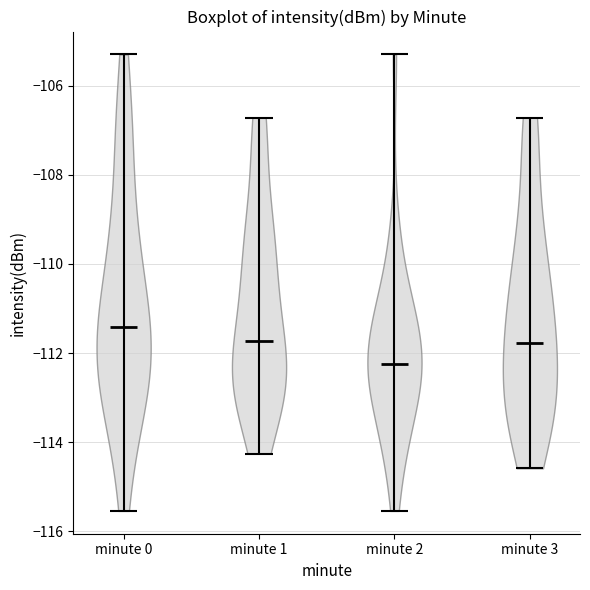

Reading left to right, read every violin against the y-axis: where its median line is, and the lowest and highest points it reaches. The values are not printed on the chart, so give them approximately, as read against the axis.

minute 0: median line -111.4, lowest point -115.6, highest point -105.2
minute 1: median line -111.8, lowest point -114.2, highest point -106.8
minute 2: median line -112.2, lowest point -115.6, highest point -105.2
minute 3: median line -111.8, lowest point -114.6, highest point -106.8